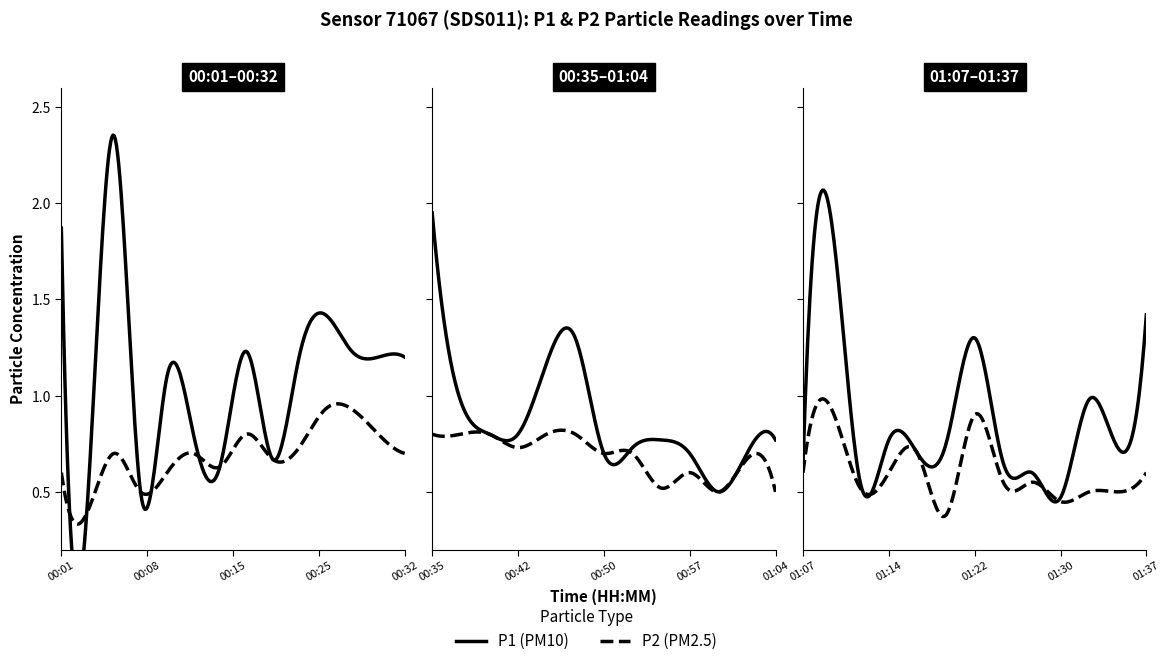

In P2, how many points are higher than both neighbors (excluding endpoints)?

8